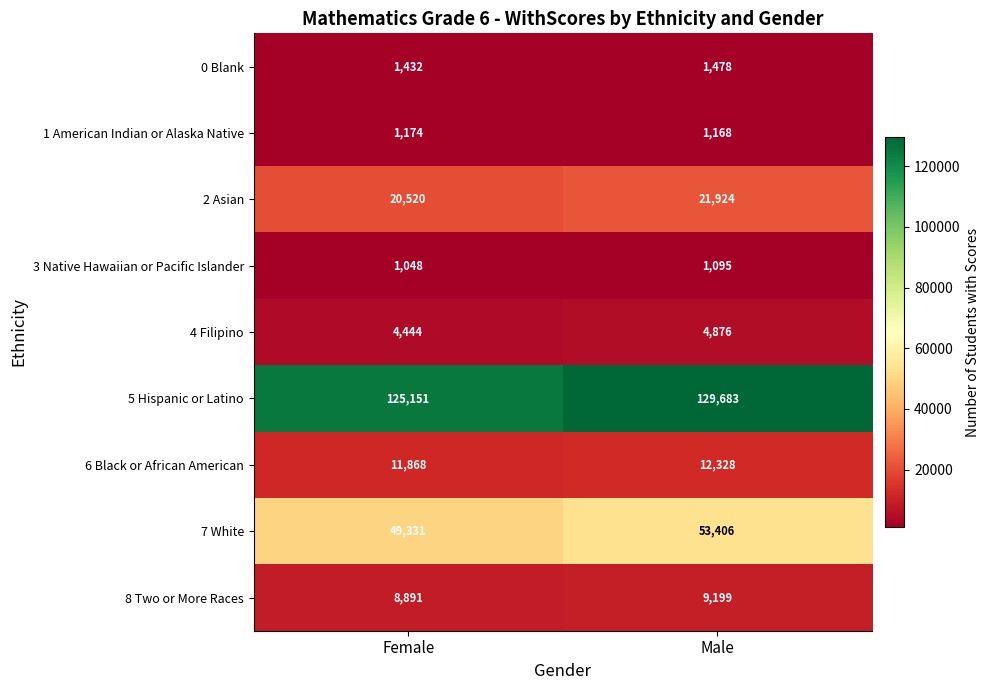

Which category has the lowest value across all series?

Female